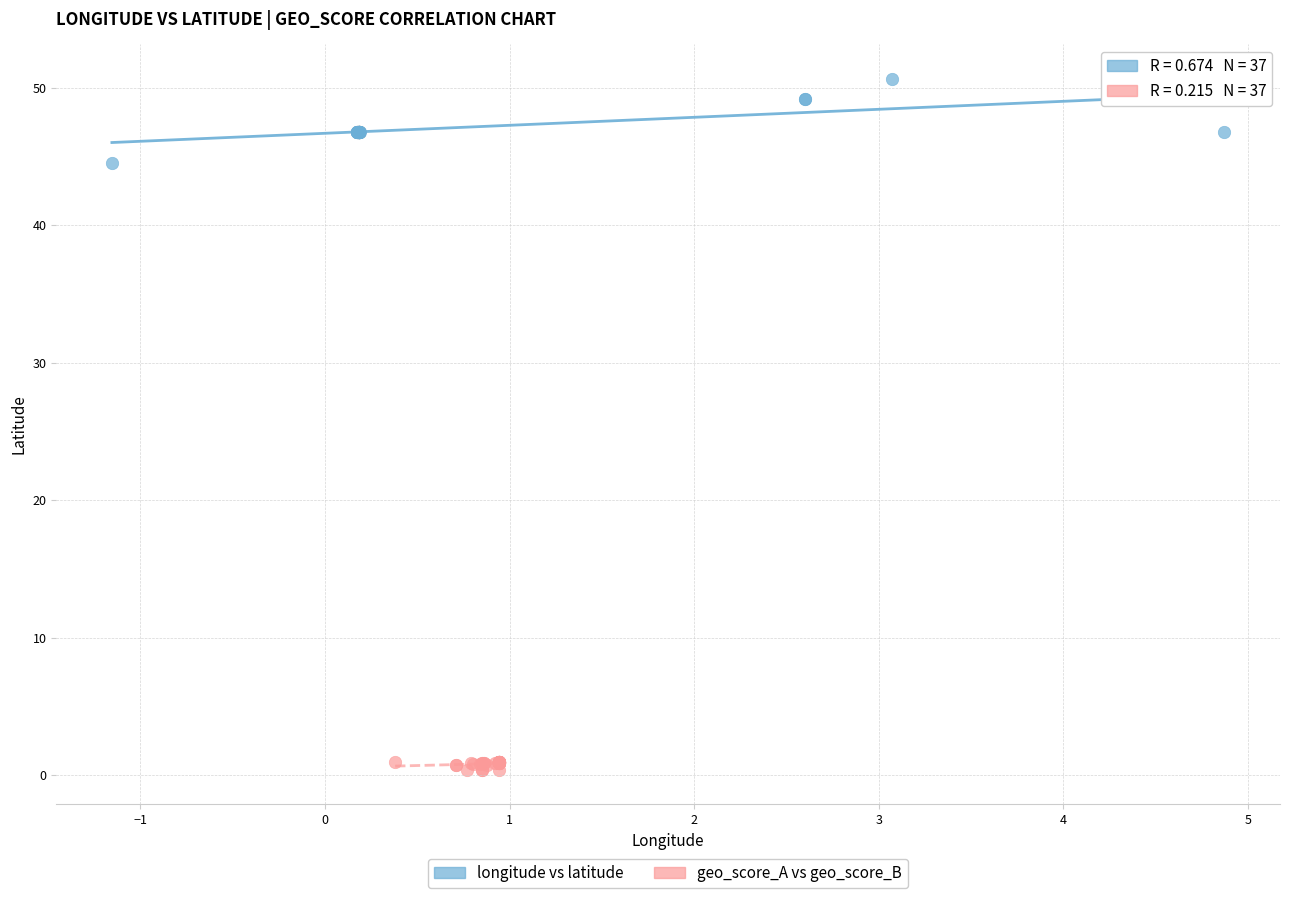

Which series has the largest Y range (max minus min)?

longitude vs latitude